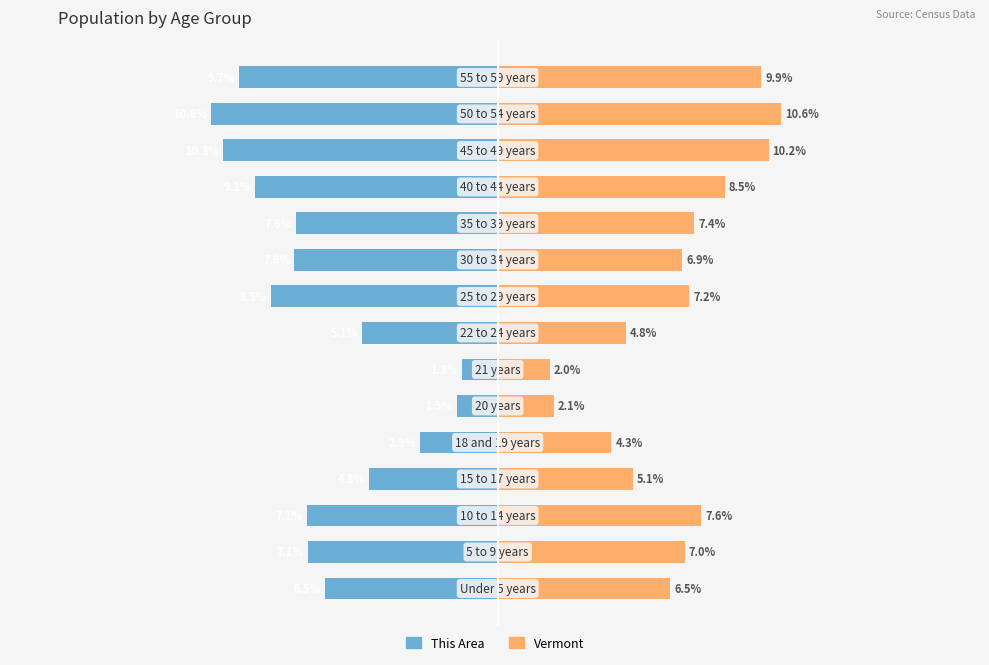

Where does the Vermont series first go above 7?

1